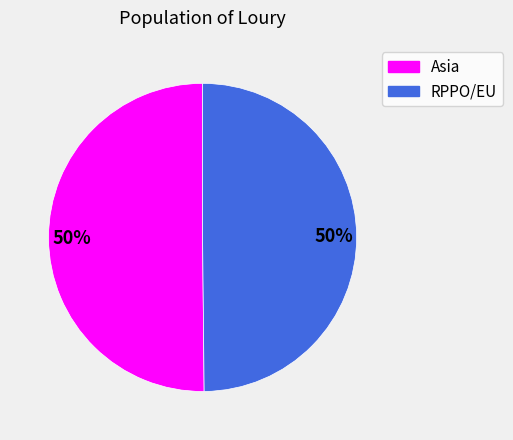

Combined, do Asia and RPPO/EU account for over 50%?

Yes